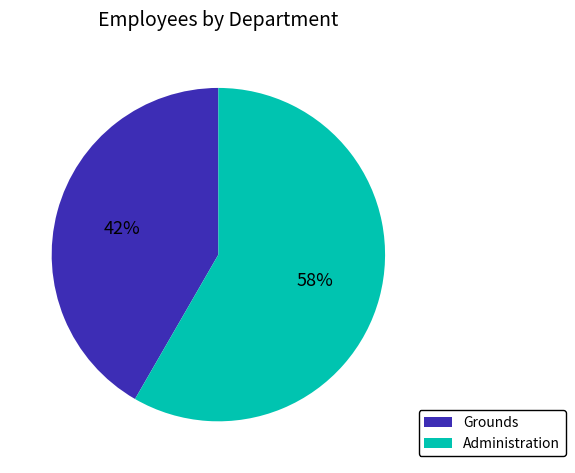

Is the sum of Administration and Grounds greater than half?

Yes